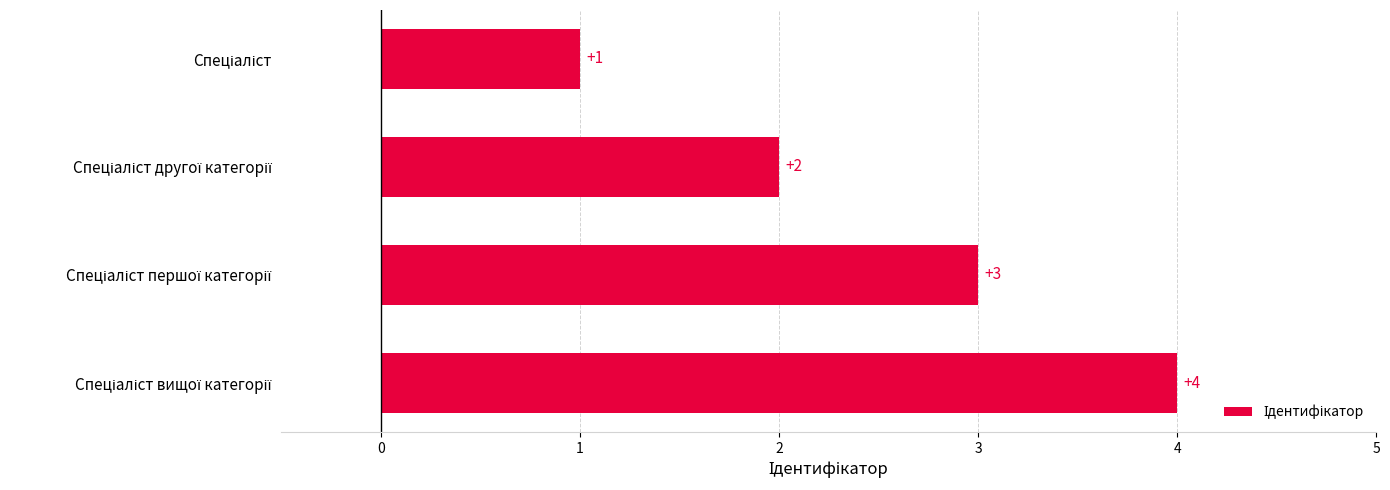

What is the value of the 1st bar from the top?

1